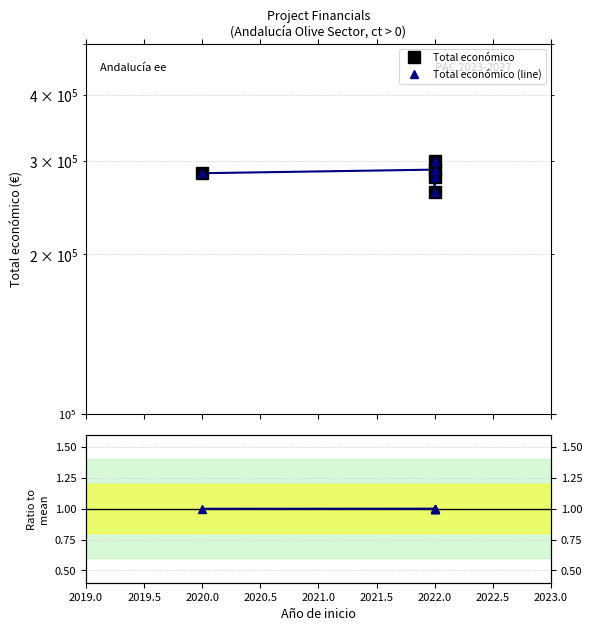

Where is the first local minimum for Total económico?

2022.0